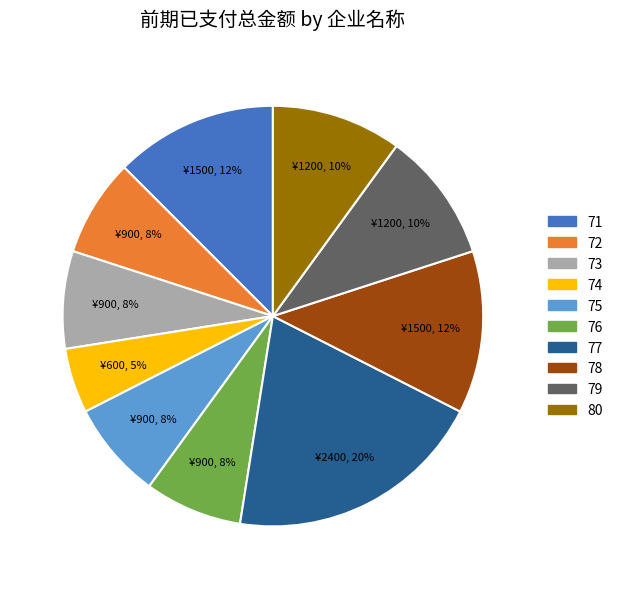

To the nearest percent, what is the difference between the largest and smallest slice percentages?

15%